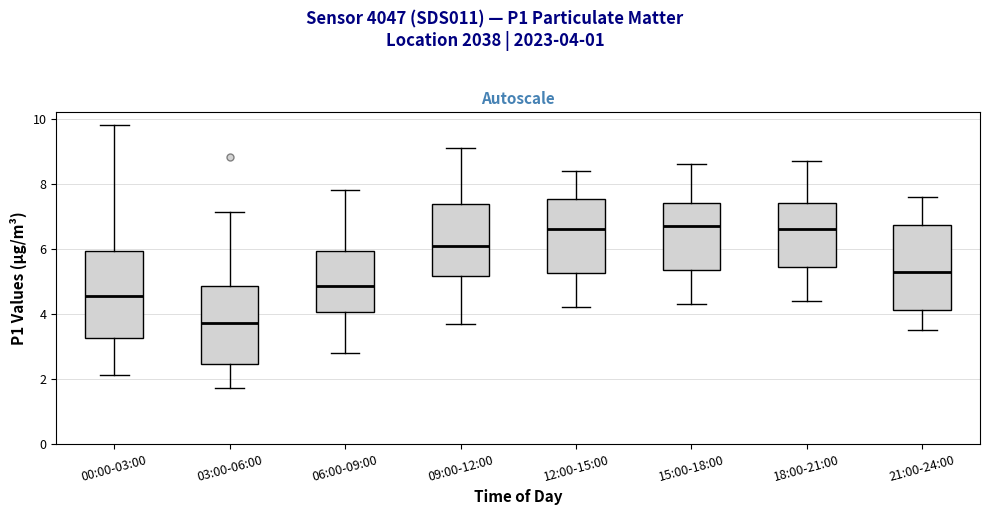

Reading left to right, read every box against the y-axis: the position of its median line, the range the box covers, and the ends of its whiskers. The values are not printed on the chart, so give them approximately, as read against the axis.

00:00-03:00: median 4.6, box 3.2 to 6.0, whiskers 2.2 to 9.8
03:00-06:00: median 3.8, box 2.4 to 4.8, whiskers 1.8 to 7.2
06:00-09:00: median 4.8, box 4.0 to 6.0, whiskers 2.8 to 7.8
09:00-12:00: median 6.2, box 5.2 to 7.4, whiskers 3.8 to 9.2
12:00-15:00: median 6.6, box 5.2 to 7.6, whiskers 4.2 to 8.4
15:00-18:00: median 6.8, box 5.4 to 7.4, whiskers 4.4 to 8.6
18:00-21:00: median 6.6, box 5.4 to 7.4, whiskers 4.4 to 8.8
21:00-24:00: median 5.4, box 4.2 to 6.8, whiskers 3.6 to 7.6